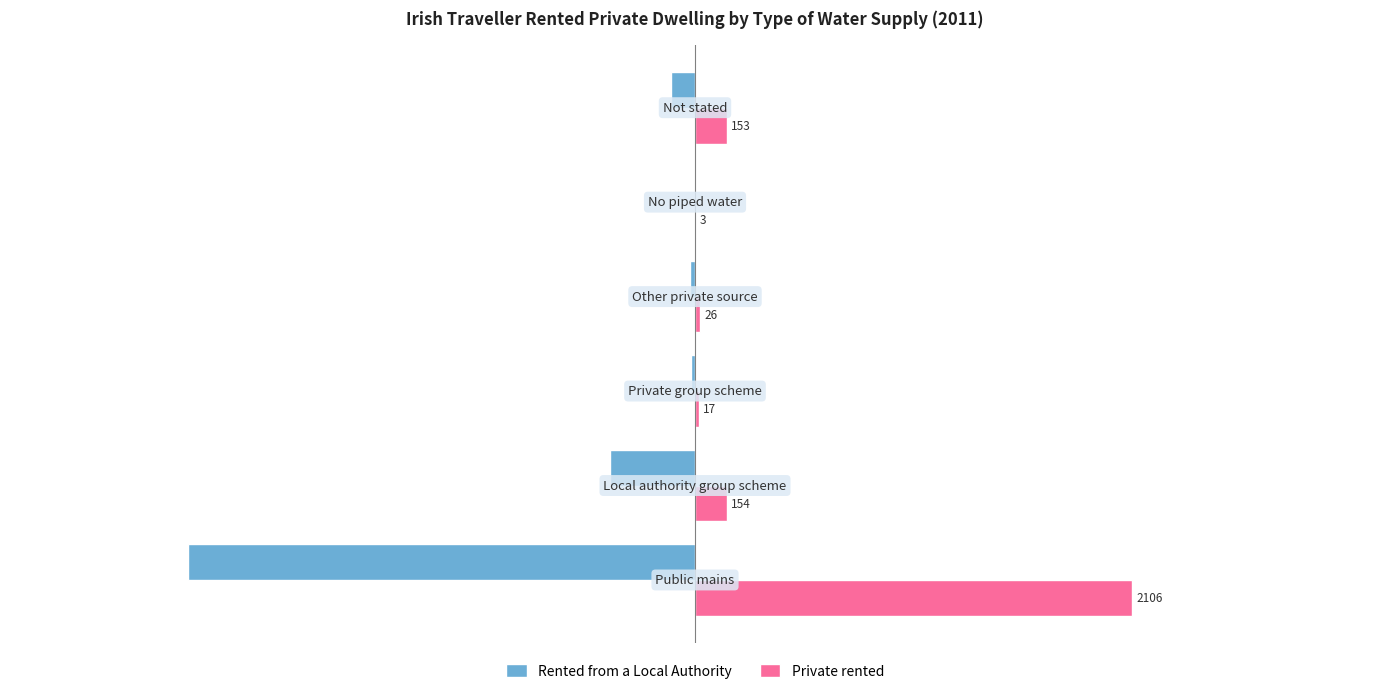

Which series has the largest total across all categories?

Private rented